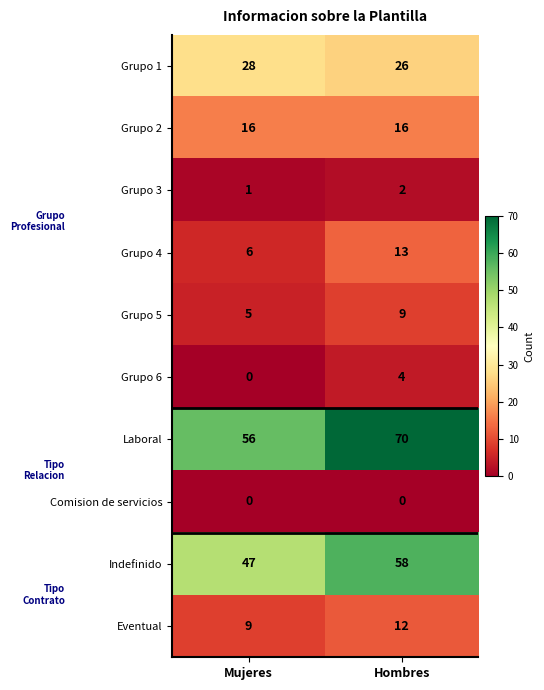

Is it true that Laboral equals 56 at Mujeres?

True